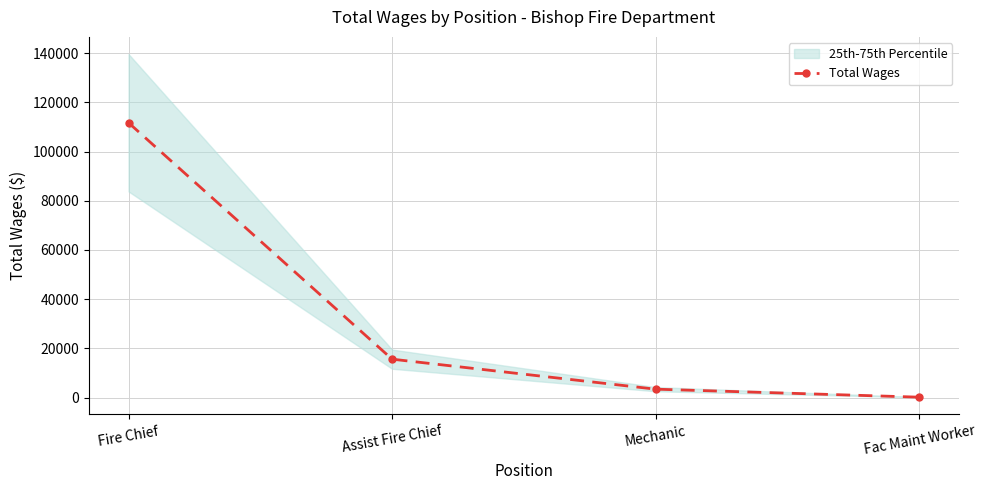

List the labels in order of value, smallest first.

Fac Maint Worker, Mechanic, Assist Fire Chief, Fire Chief